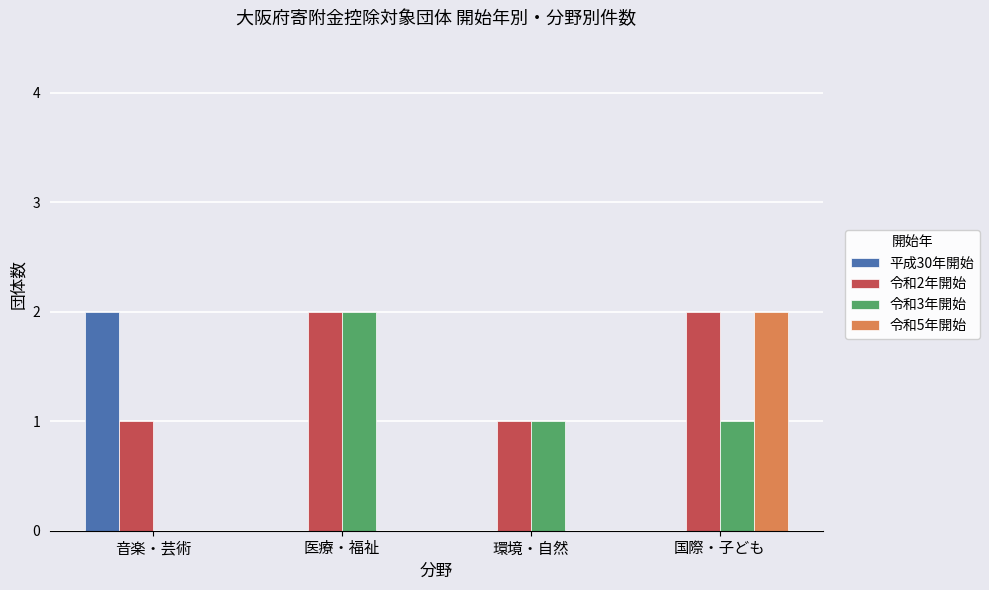

What is the sum of the 令和3年開始 values at 国際・子ども and 医療・福祉?

3